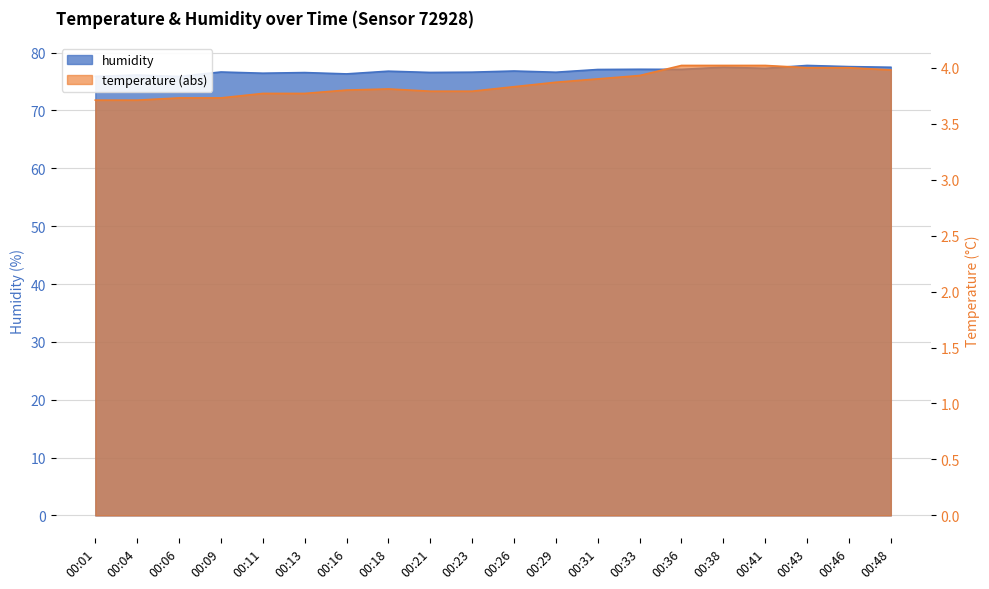

Is it true that humidity equals 76.7 at 00:09?

True